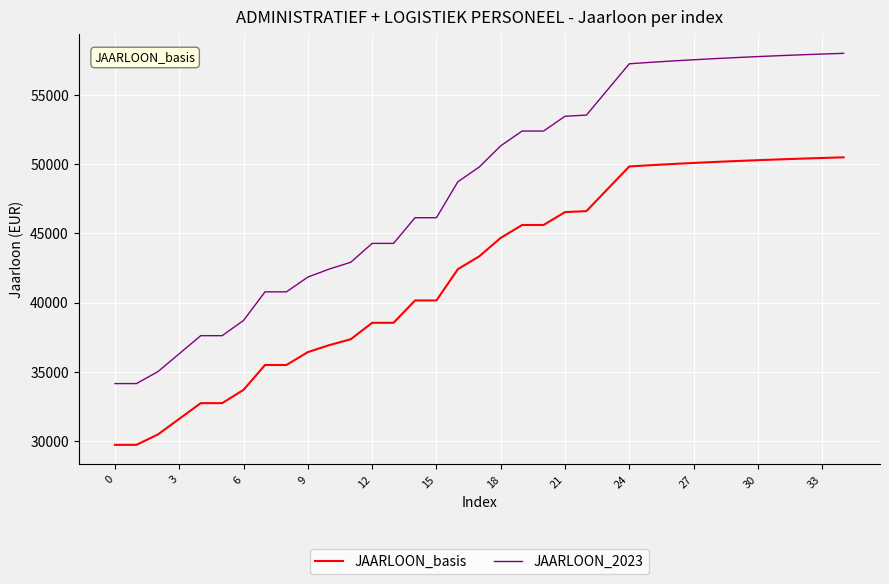

Rank the series by their maximum value, from highest to lowest.

JAARLOON_2023, JAARLOON_basis